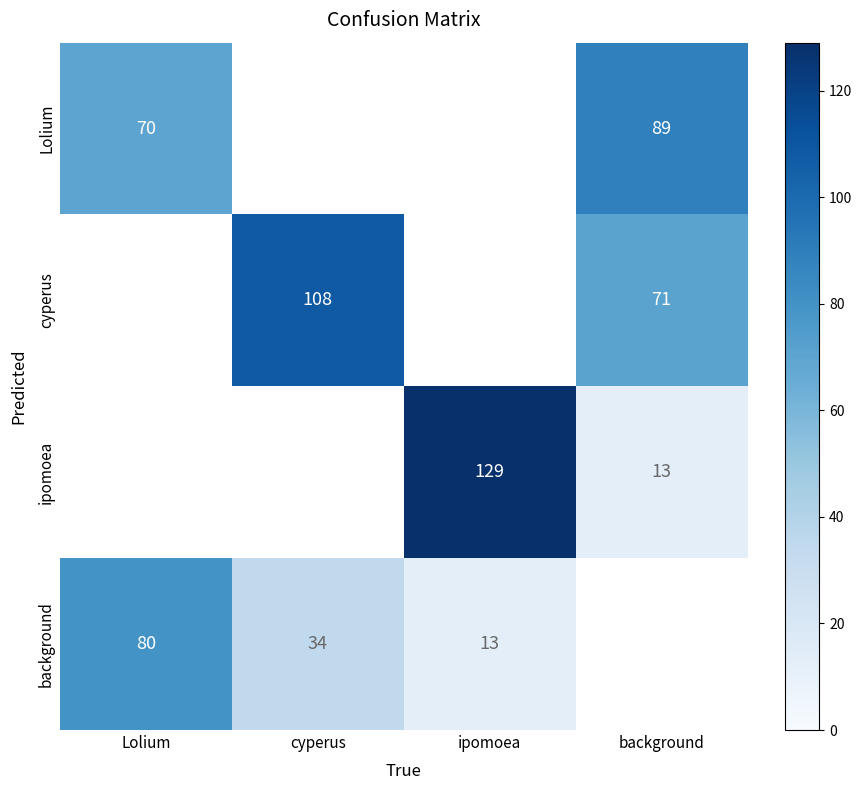

Is it true that ipomoea equals 13 at background?

True